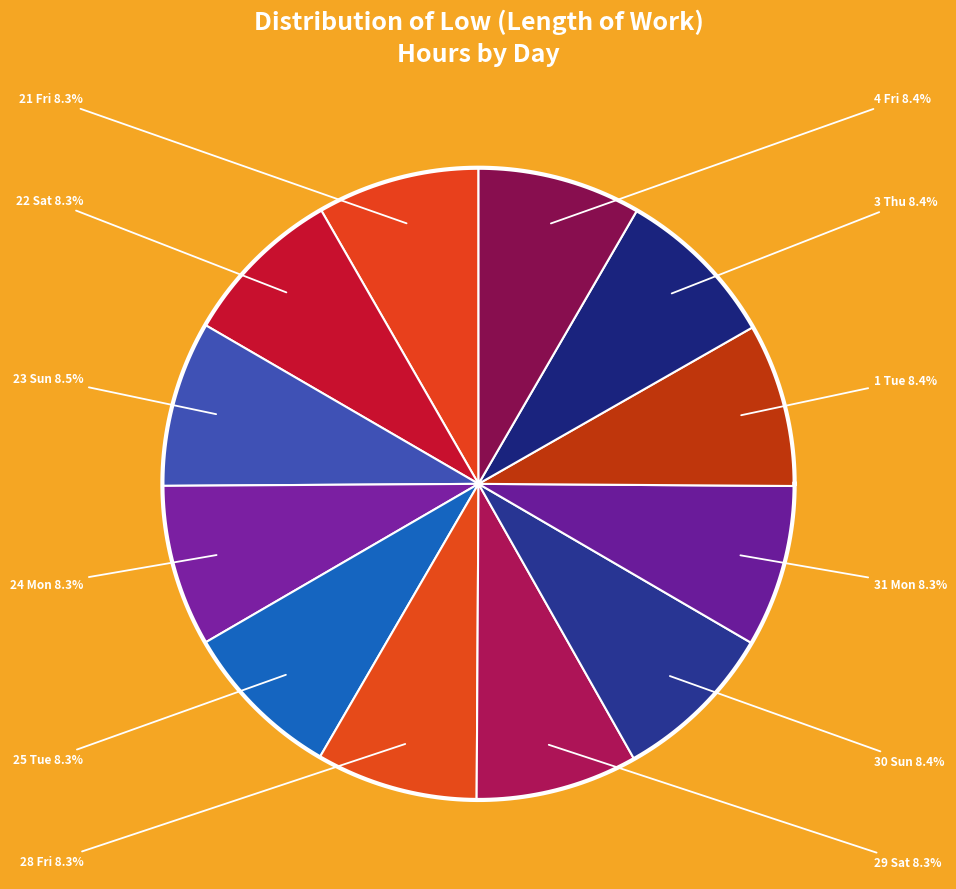

Which category has the smallest portion of the pie?

25 Tue